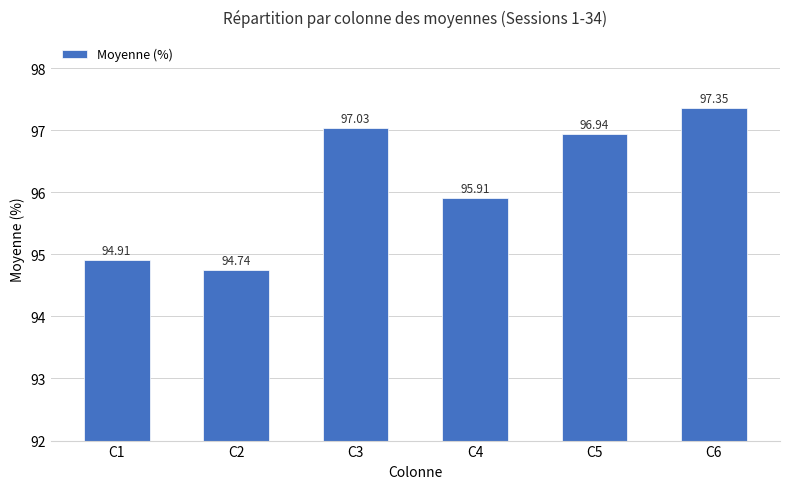

Where is the data nearest to the value 96?

C4